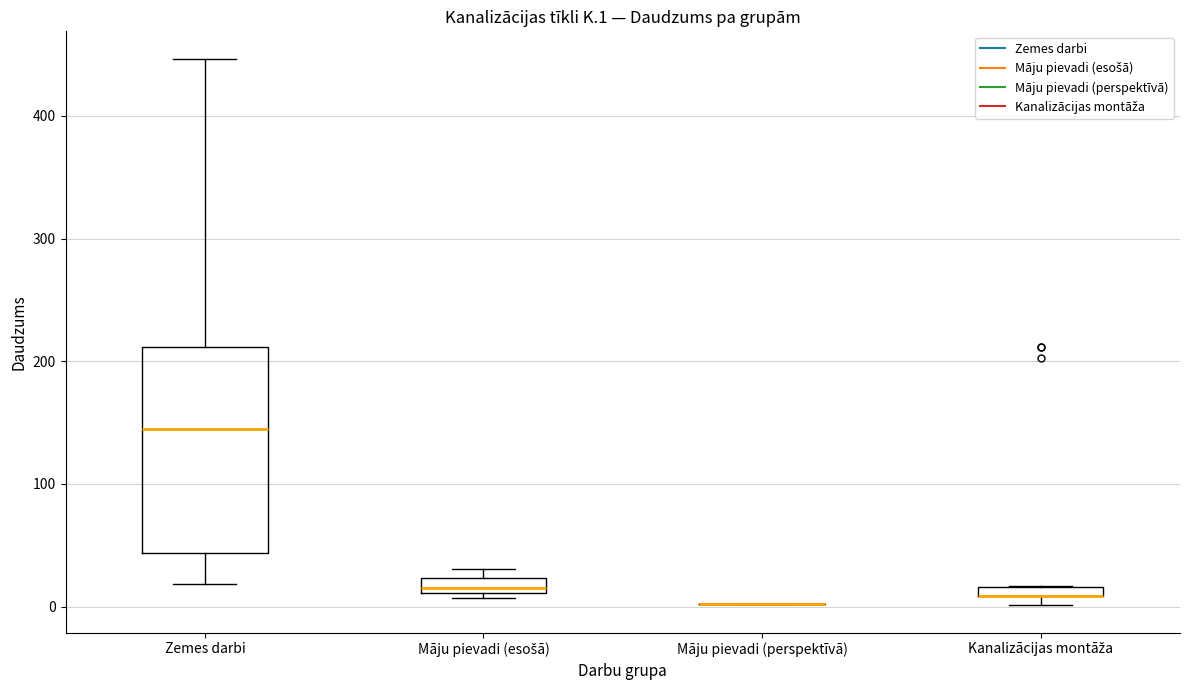

Which box is the tallest, from its lower edge to its upper edge?

Zemes darbi